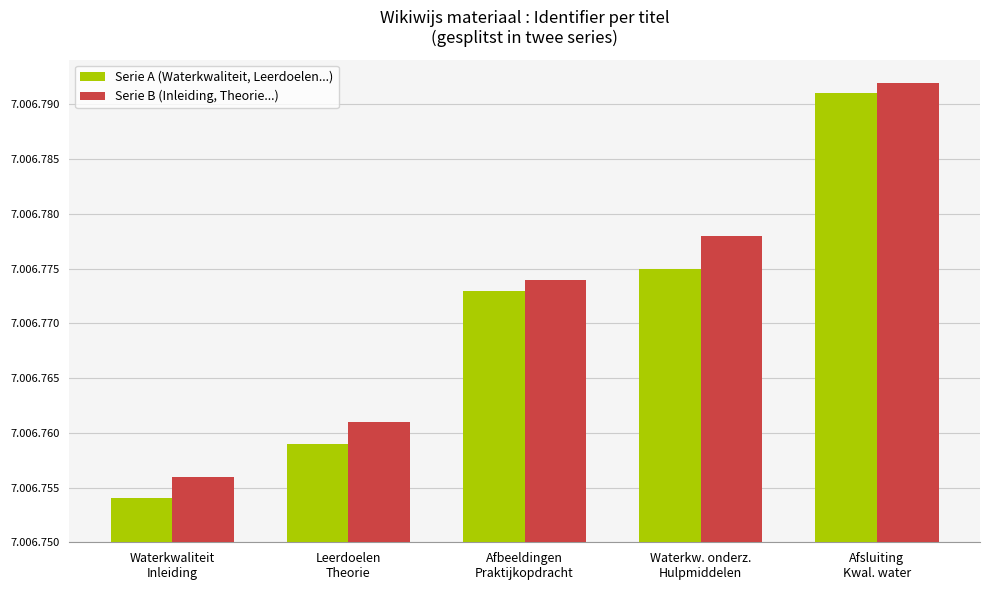

Are the bars grouped side by side (vs. stacked)?

Yes